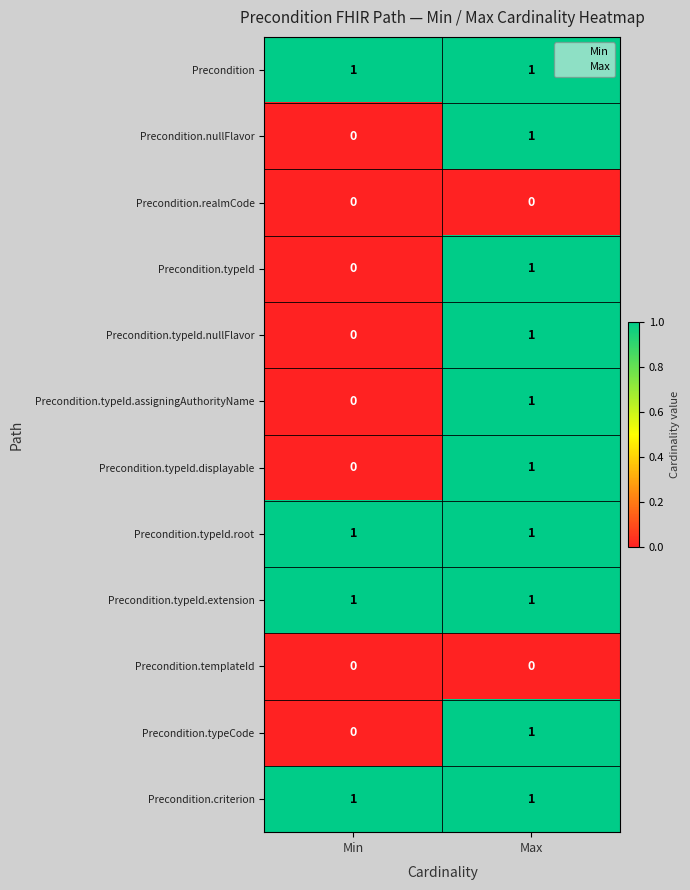

List the labels in order of Precondition.typeCode value, smallest first.

Min, Max